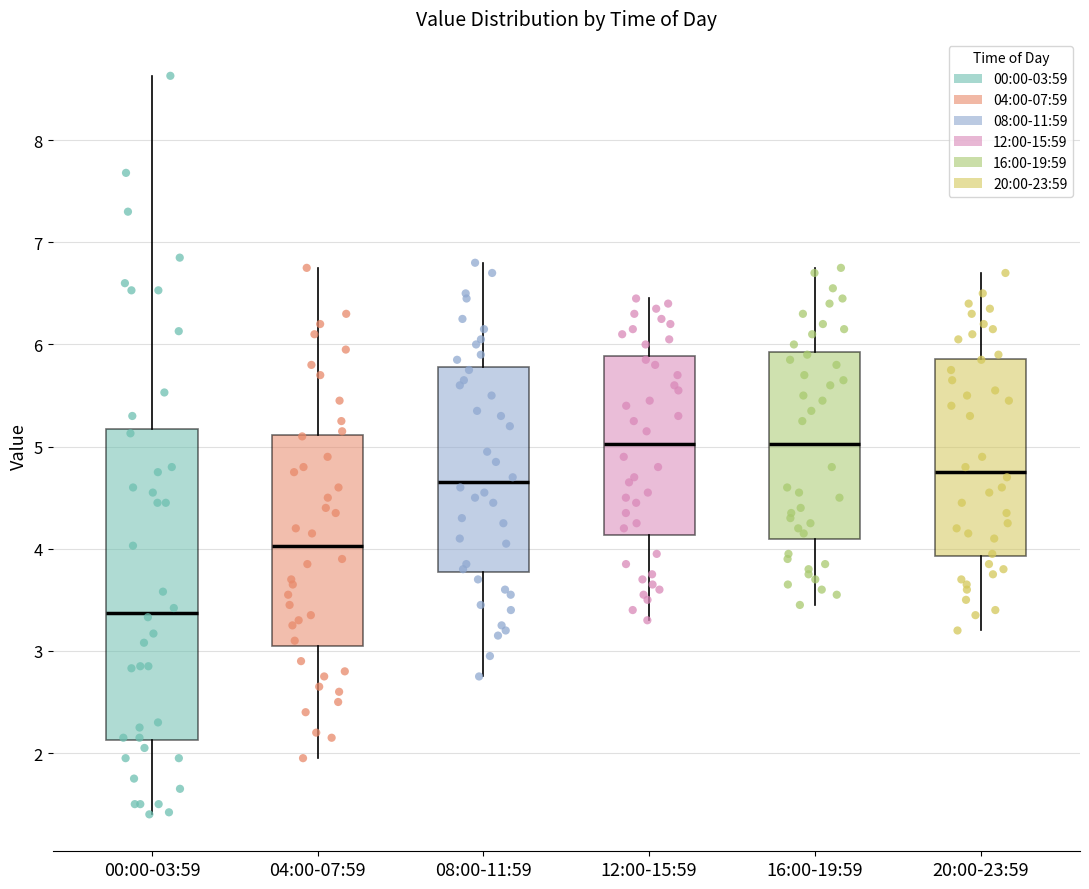

Reading left to right, transcribe this box plot: for each box, give where its median line is, the range the box spans, and where its two whiskers end, as read against the y-axis. The values are not printed on the chart, so give them approximately, as read against the axis.

00:00-03:59: median 3.4, box 2.1 to 5.2, whiskers 1.4 to 8.6
04:00-07:59: median 4.0, box 3.1 to 5.1, whiskers 2.0 to 6.8
08:00-11:59: median 4.7, box 3.8 to 5.8, whiskers 2.8 to 6.8
12:00-15:59: median 5.0, box 4.1 to 5.9, whiskers 3.3 to 6.5
16:00-19:59: median 5.0, box 4.1 to 5.9, whiskers 3.5 to 6.8
20:00-23:59: median 4.8, box 3.9 to 5.9, whiskers 3.2 to 6.7